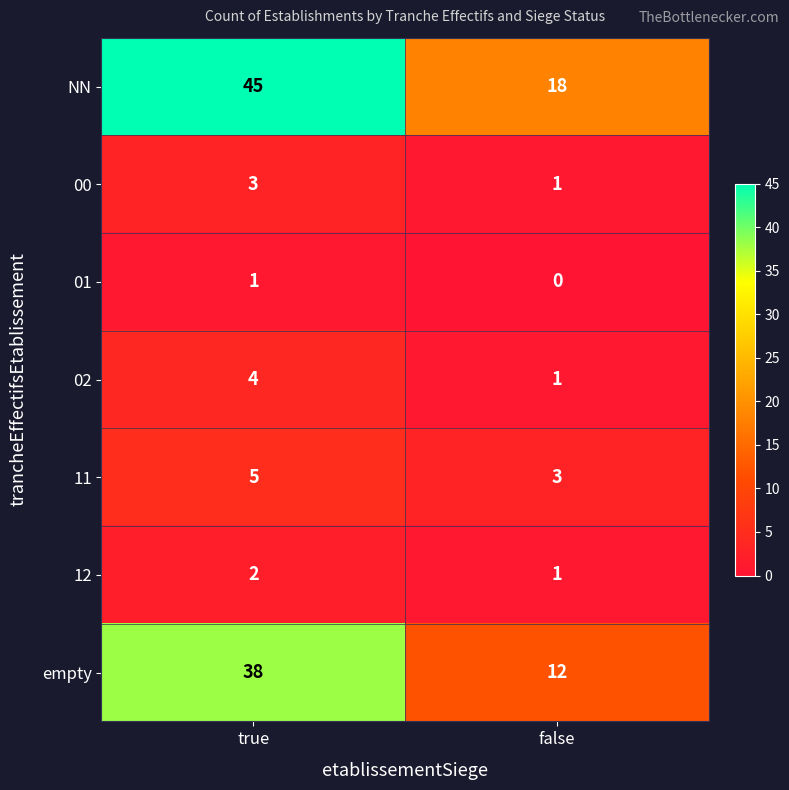

What is the spread (max minus min) of values at true?

44